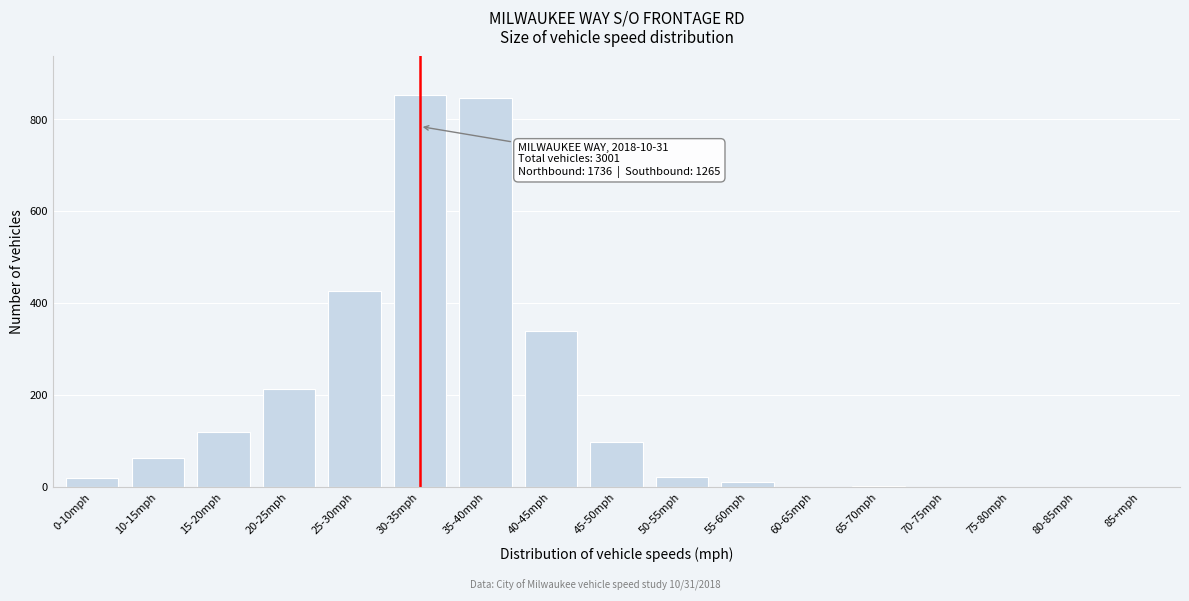

Is it true that the value at 15-20mph is 27?

False